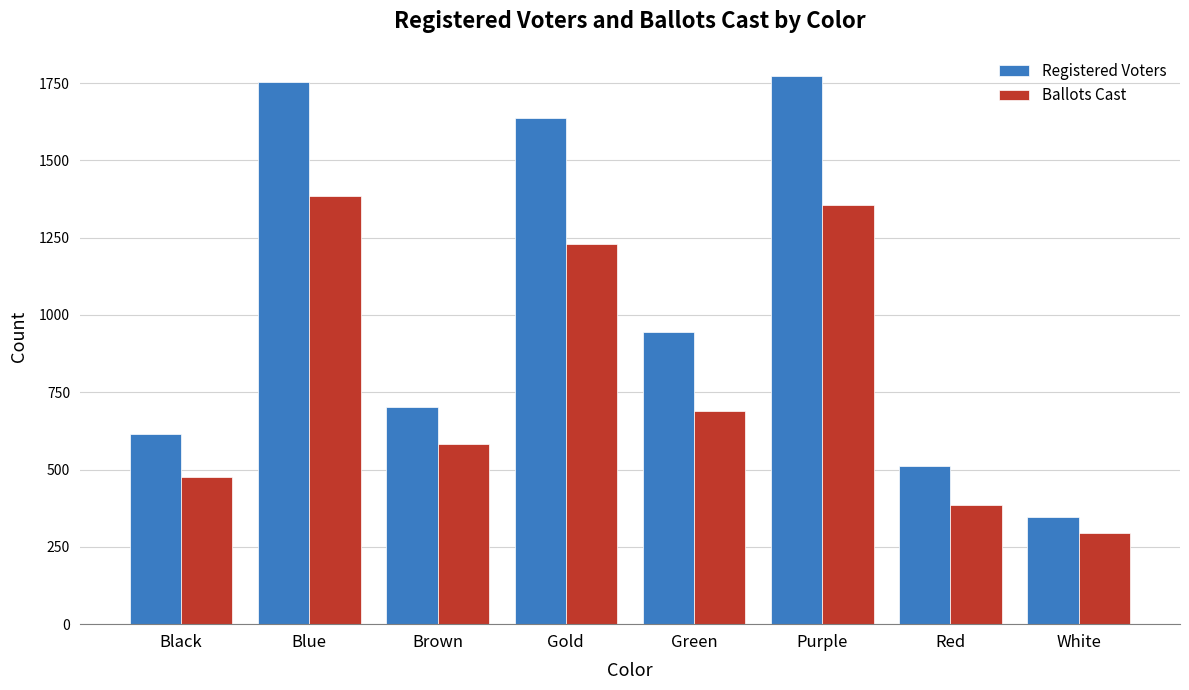

List the labels in order of Registered Voters value, smallest first.

White, Red, Black, Brown, Green, Gold, Blue, Purple